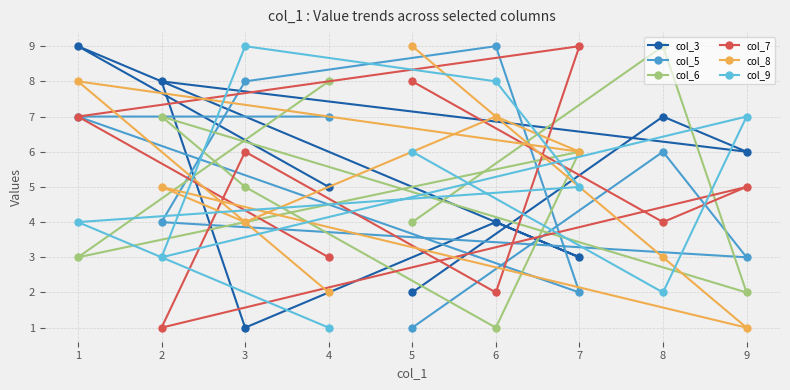

Which series changed the most between 5 and 6?

col_5